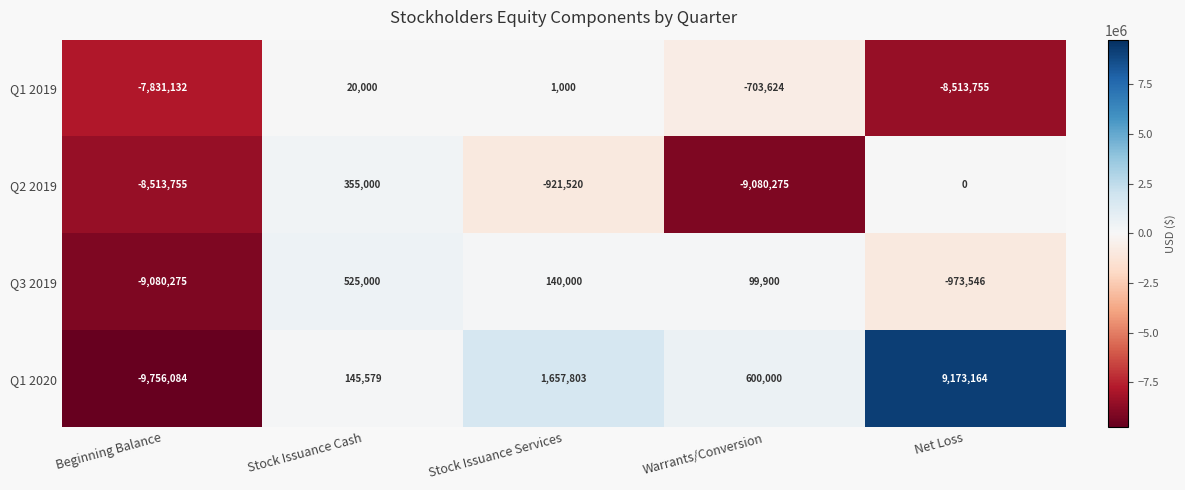

The value of Q1 2020 at Stock Issuance Services is 2916544. True or false?

False